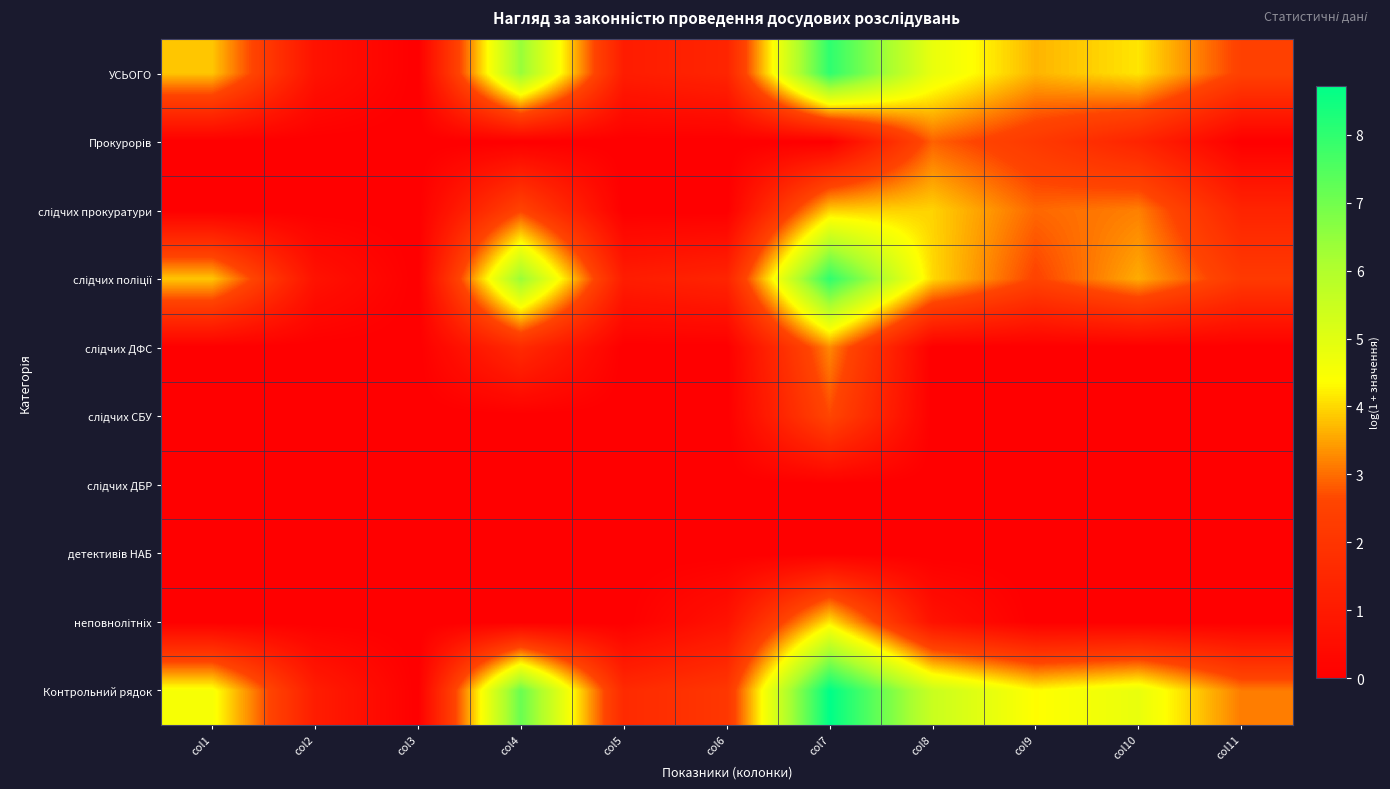

Which series has the largest total across all categories?

Контрольний рядок